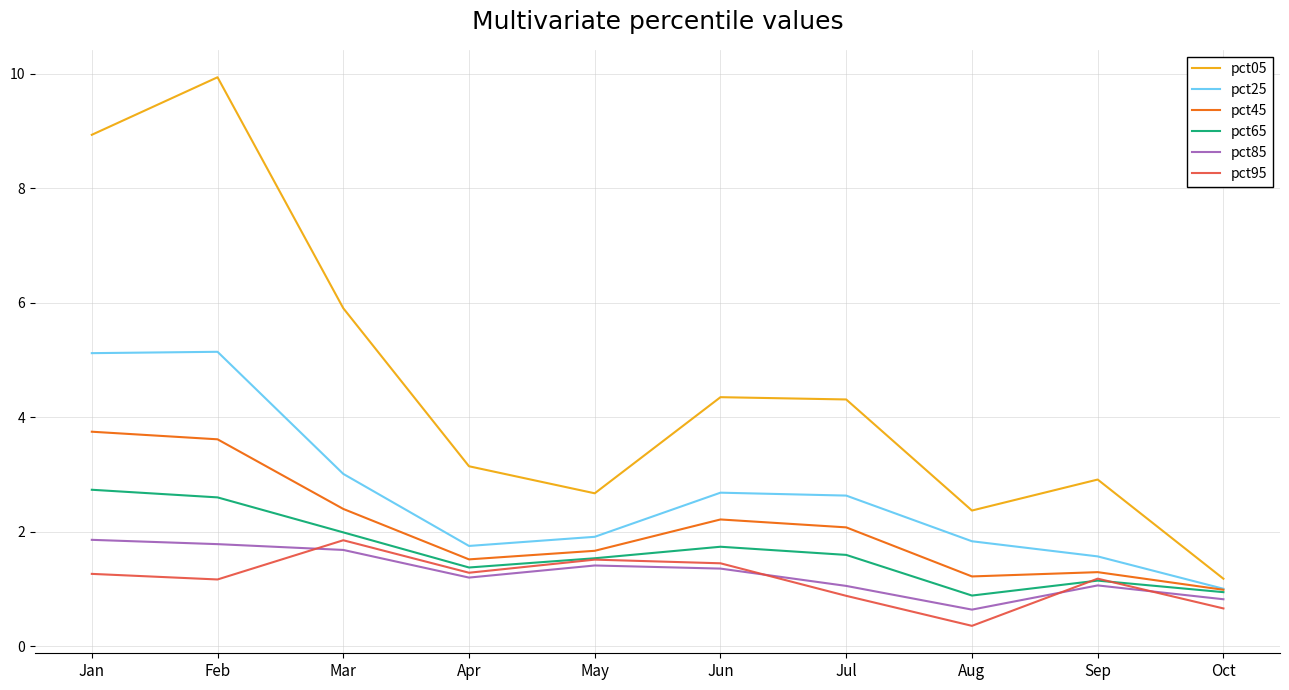

True or false: pct65 and pct05 intersect in this chart.

False